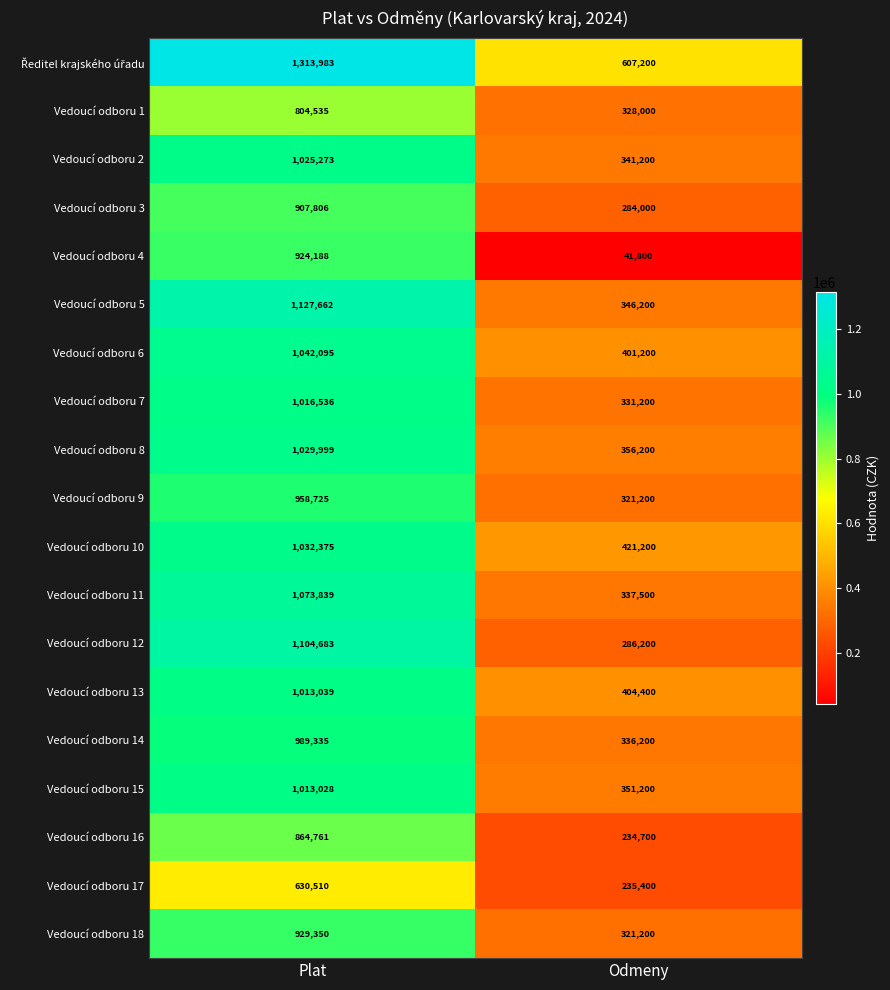

List the labels in order of Vedoucí odboru 5 value, smallest first.

Odmeny, Plat